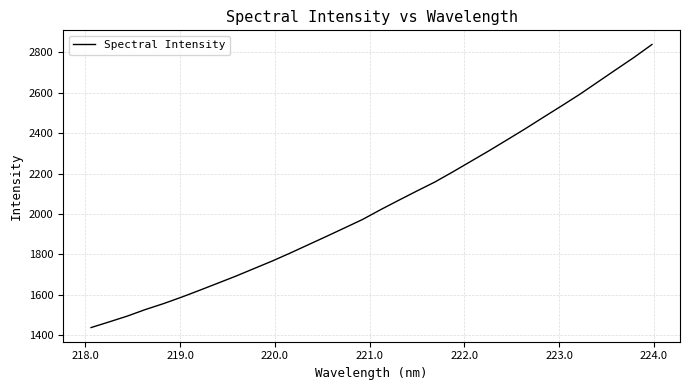

What is the greatest value displayed?

2838.7